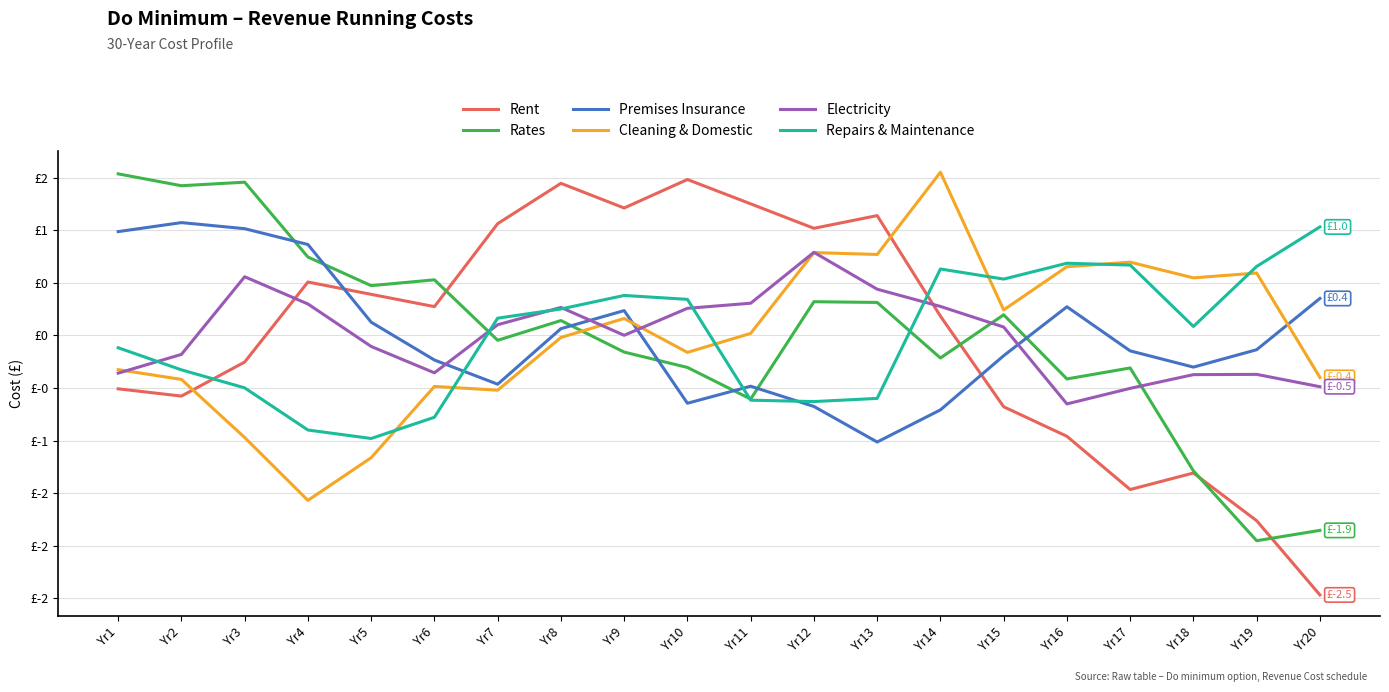

At which category does Rent reach its first local peak?

Yr4